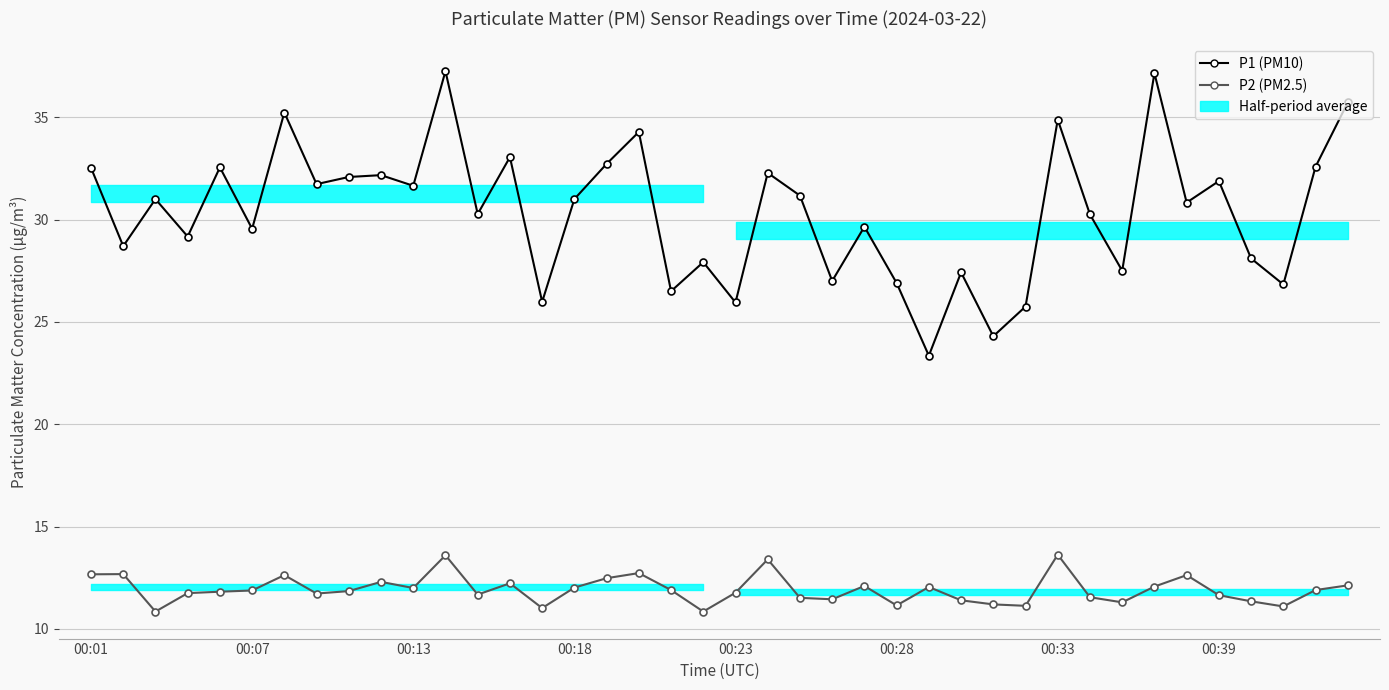

What is the difference between the maximum and minimum values in the P1 (PM10) series?

13.9